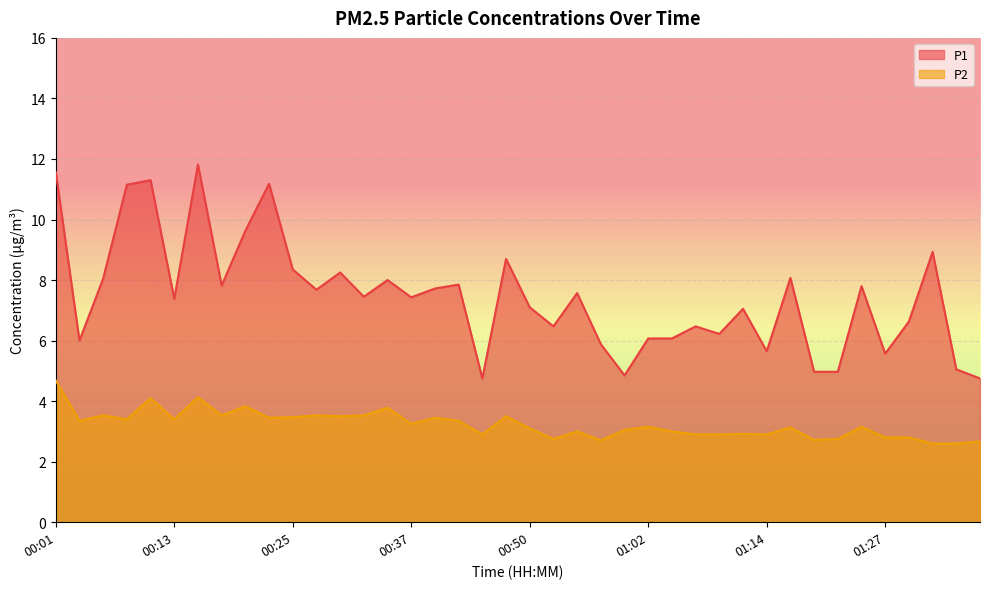

What is the value of the P1 point at the 4th from the left?

11.2